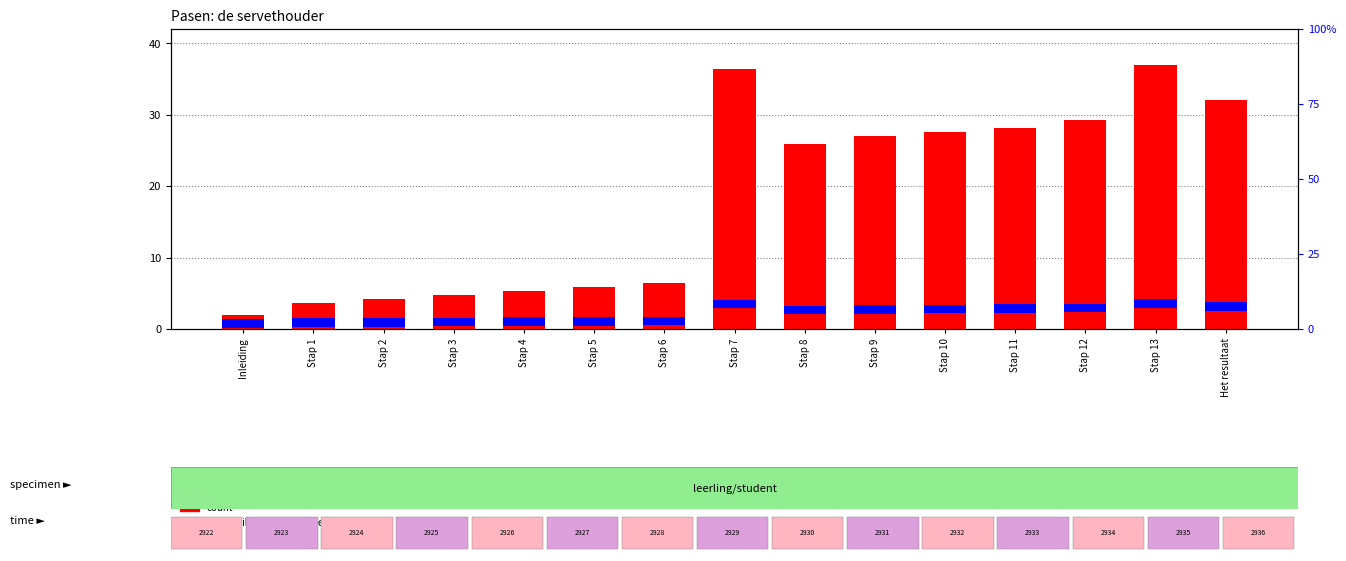

List the series in order of their peak value, highest first.

count, percentile rank within the sample